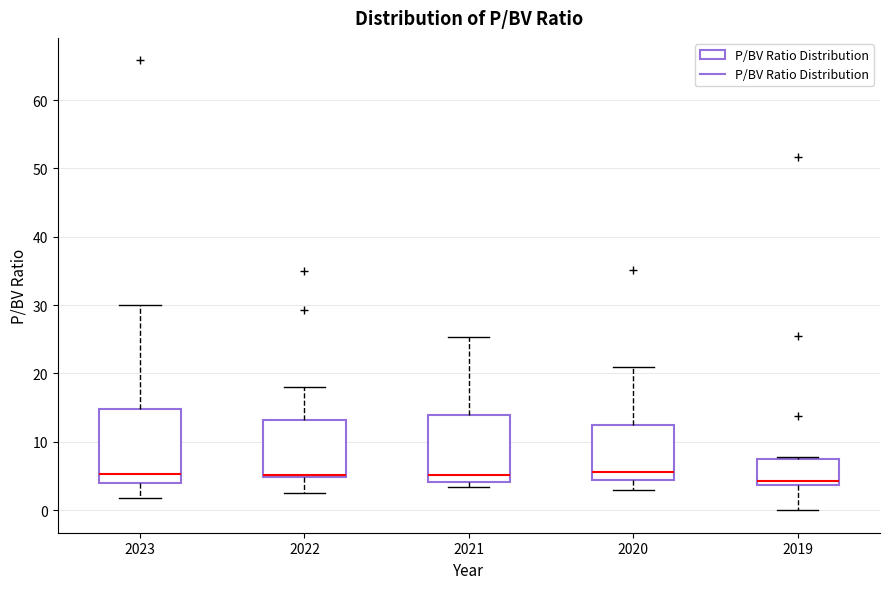

Reading left to right, transcribe this box plot: for each box, give where its median line is, the range the box spans, and where its two whiskers end, as read against the y-axis. The values are not printed on the chart, so give them approximately, as read against the axis.

2023: median 5, box 4 to 15, whiskers 2 to 30
2022: median 5 (just above the box's lower edge), box 5 to 13, whiskers 2 to 18
2021: median 5, box 4 to 14, whiskers 3 to 25
2020: median 6, box 4 to 13, whiskers 3 to 21
2019: median 4 (just above the box's lower edge), box 4 to 8, whiskers 0 to 8 (just above the box's upper edge)